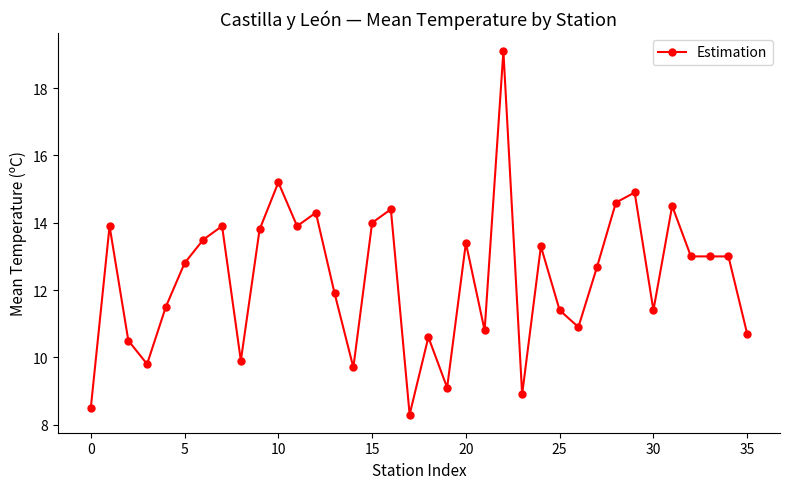

What is the maximum value shown in the chart?

19.1